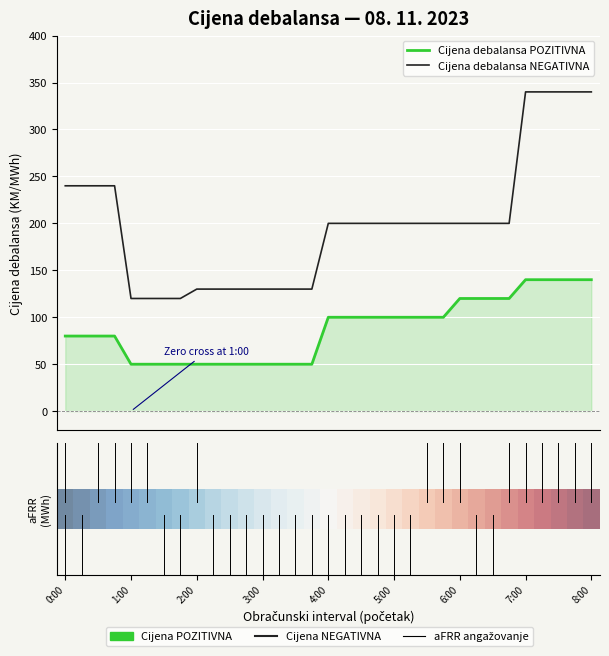

Rank the series by their maximum value, from lowest to highest.

Cijena debalansa POZITIVNA, Cijena debalansa NEGATIVNA